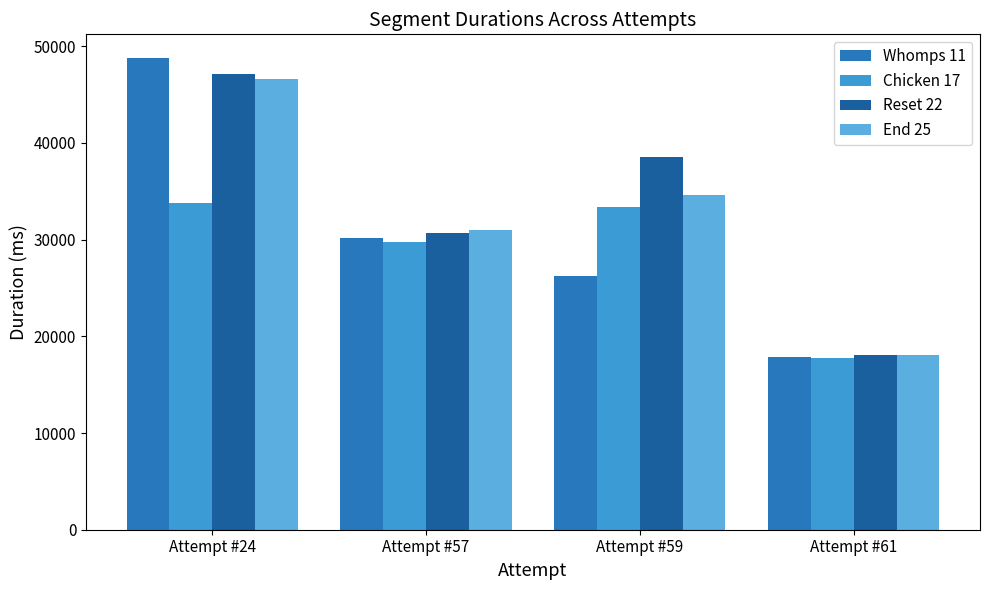

Rank the series by their maximum value, from highest to lowest.

Whomps 11, Reset 22, End 25, Chicken 17